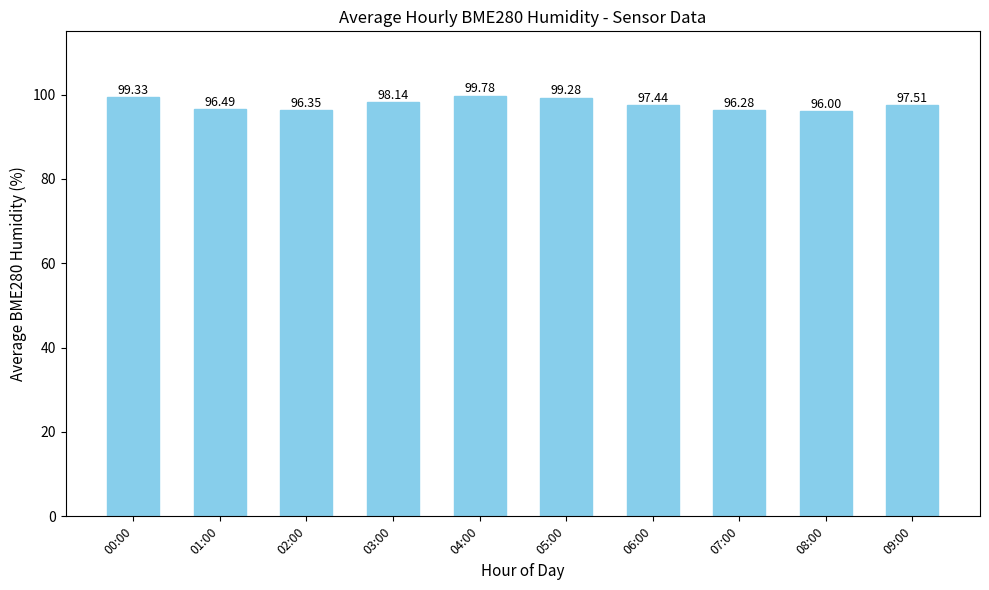

List the labels in order of value, smallest first.

08:00, 07:00, 02:00, 01:00, 06:00, 09:00, 03:00, 05:00, 00:00, 04:00